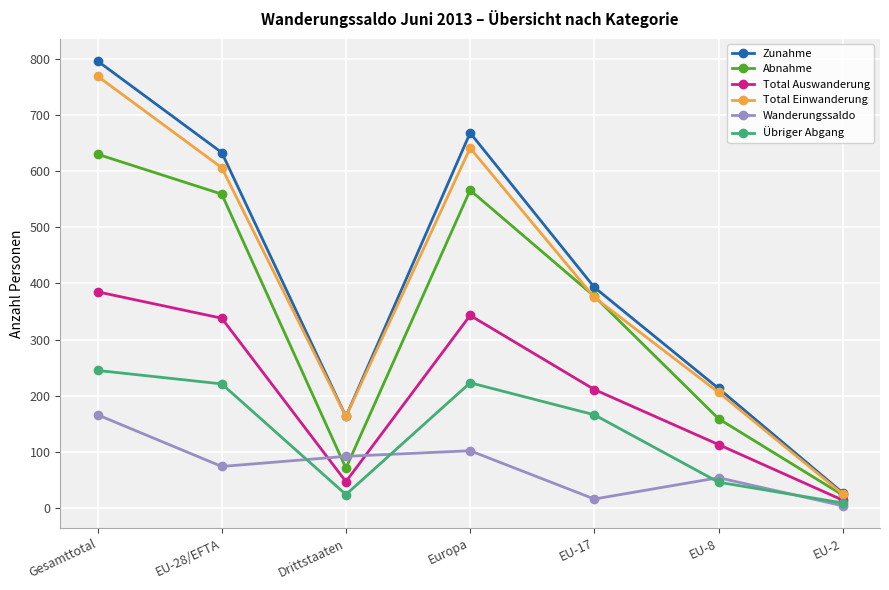

At which category is the sum across all series the highest?

Gesamttotal